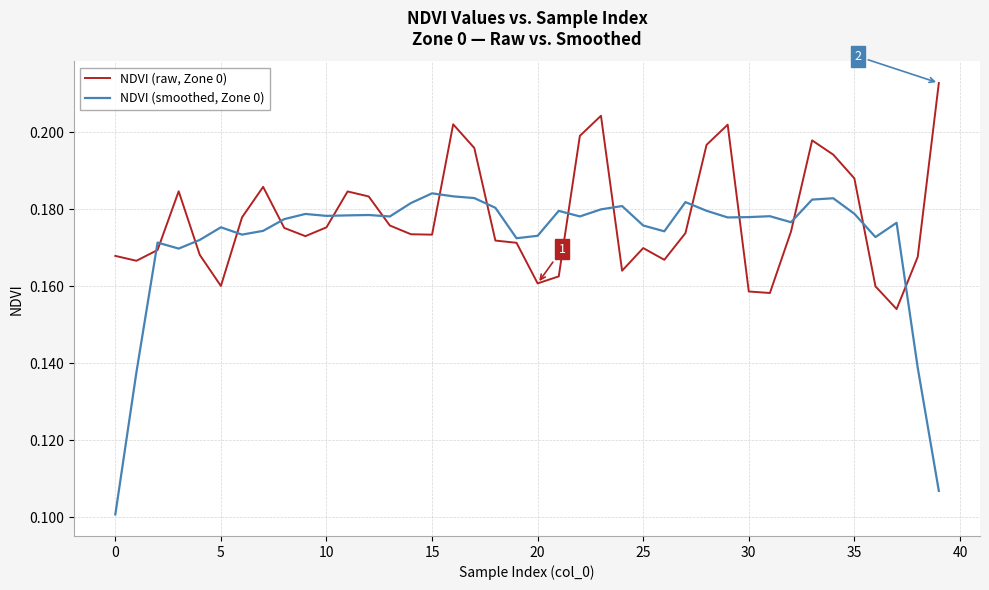

Which series has the largest total across all categories?

NDVI (raw, Zone 0)